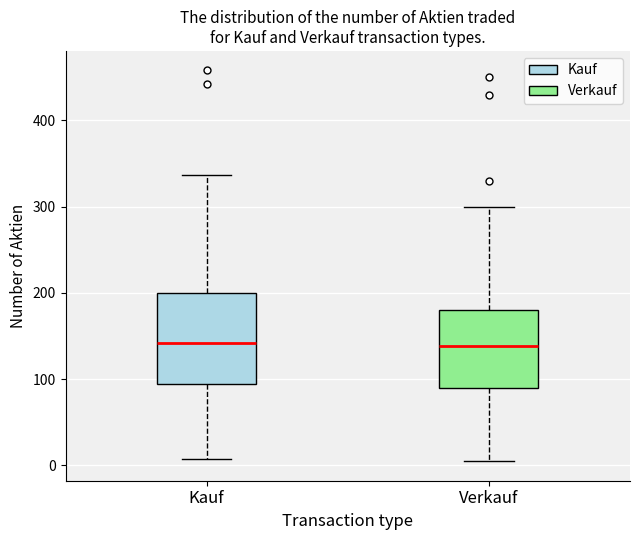

Where is the lower edge of the box for Kauf on the y-axis? The values are not printed on the chart, so give them approximately, as read against the axis.

90